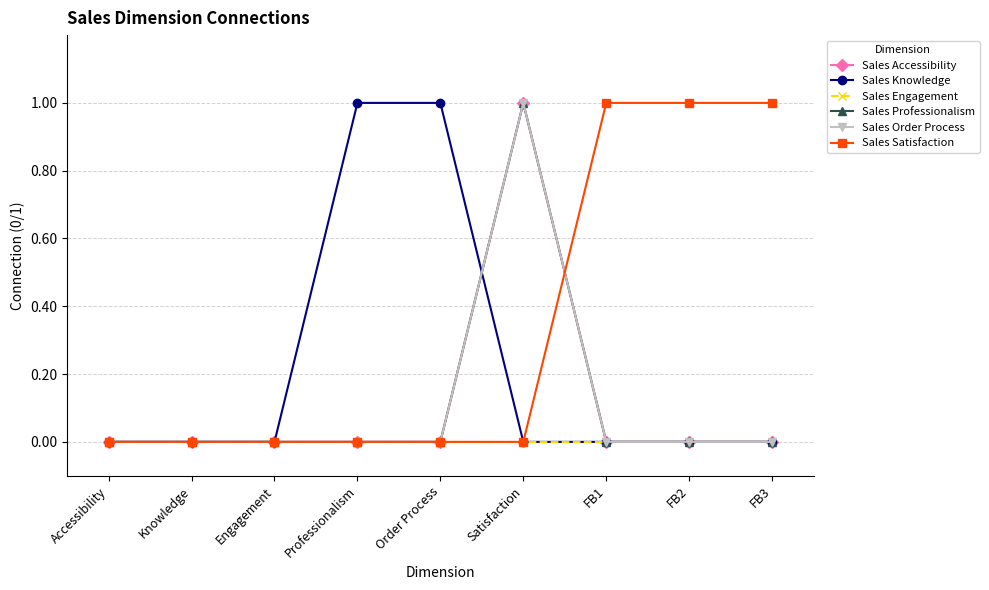

Is this an area chart (filled region under the line)?

No